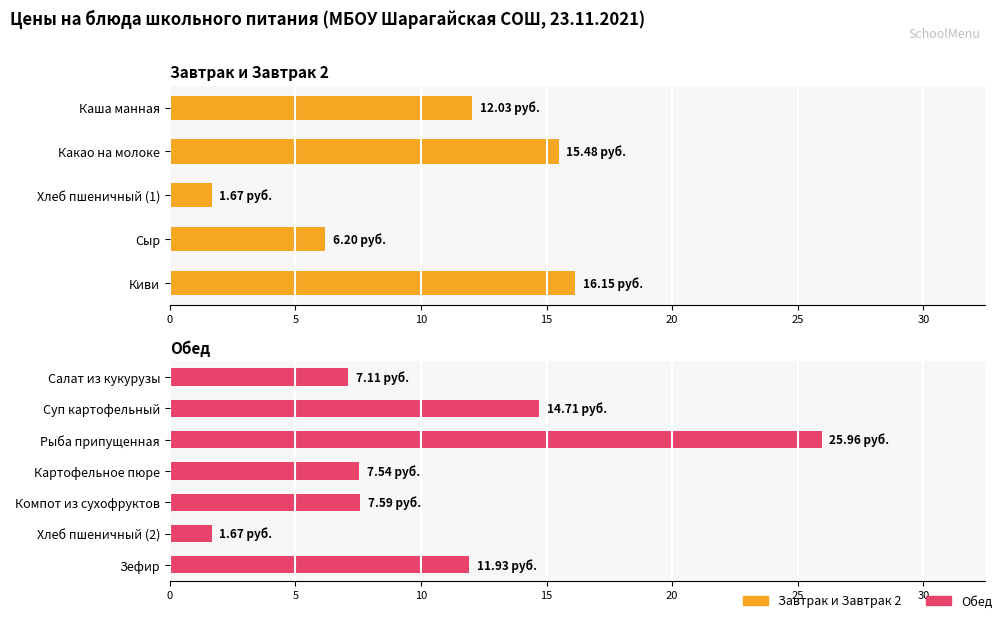

Which category has the highest value across all series?

Рыба припущенная